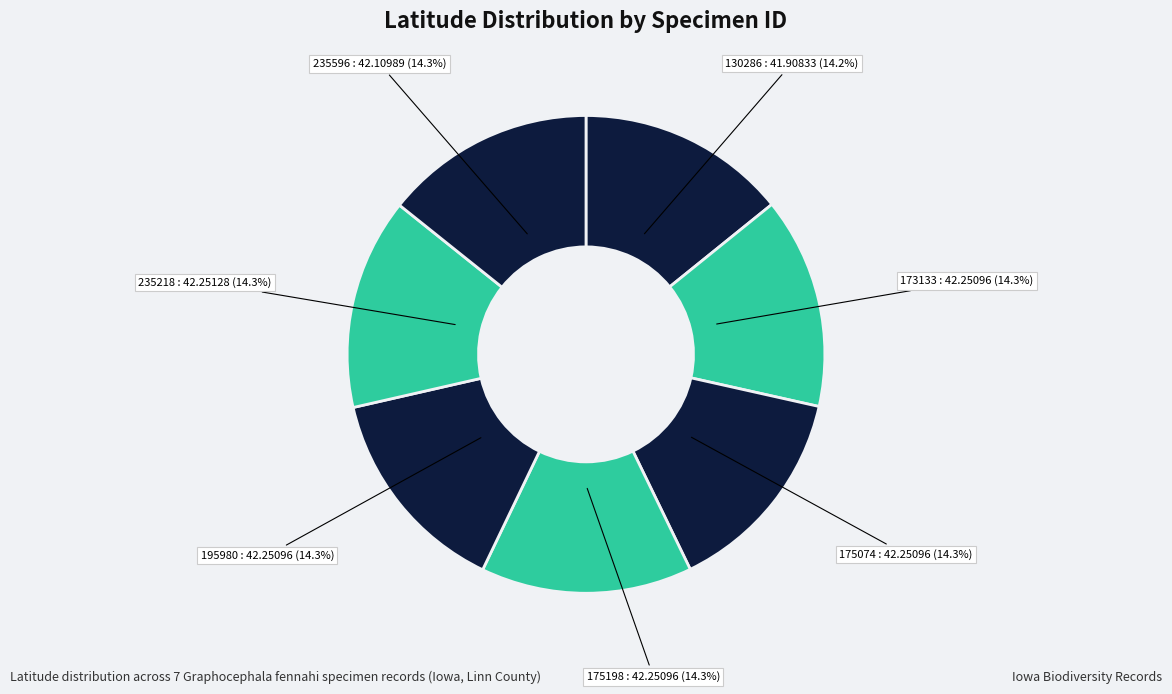

Does any single category account for the majority?

No